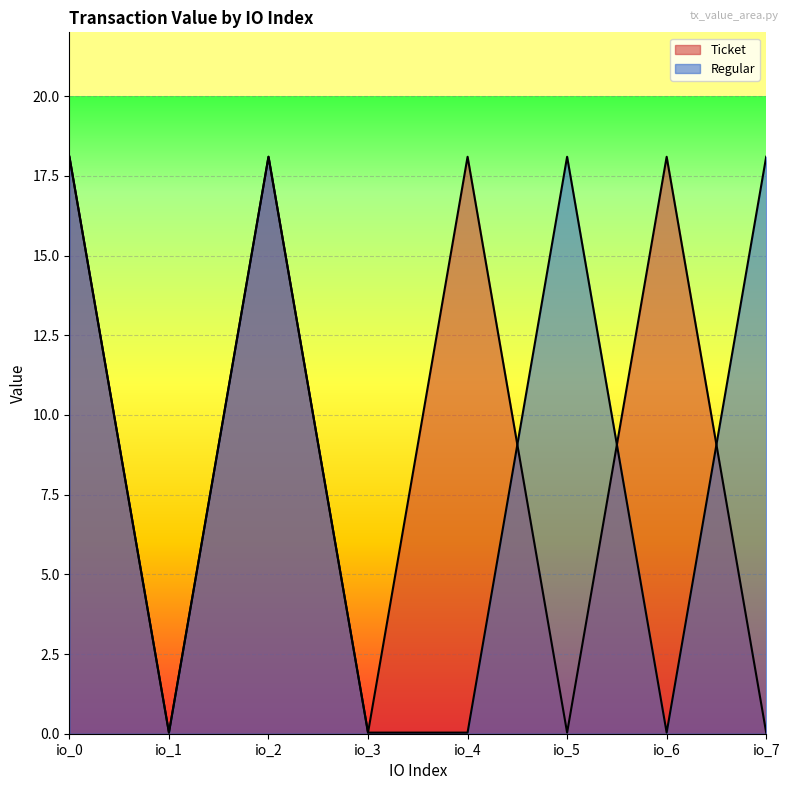

At which category does Regular reach its first local peak?

io_2